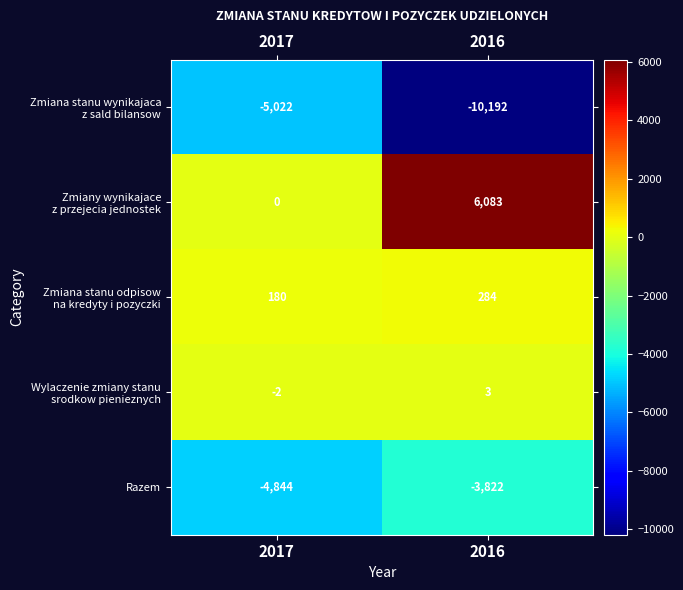

At which category is the sum across all series the highest?

2016